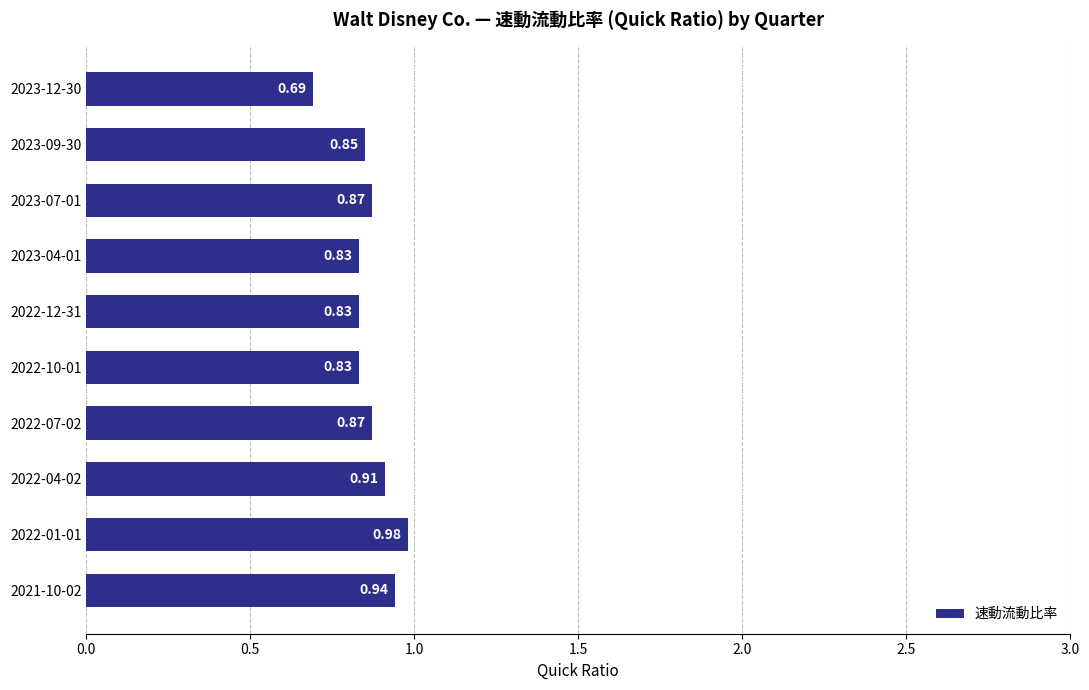

What is the sum of all values?

8.6